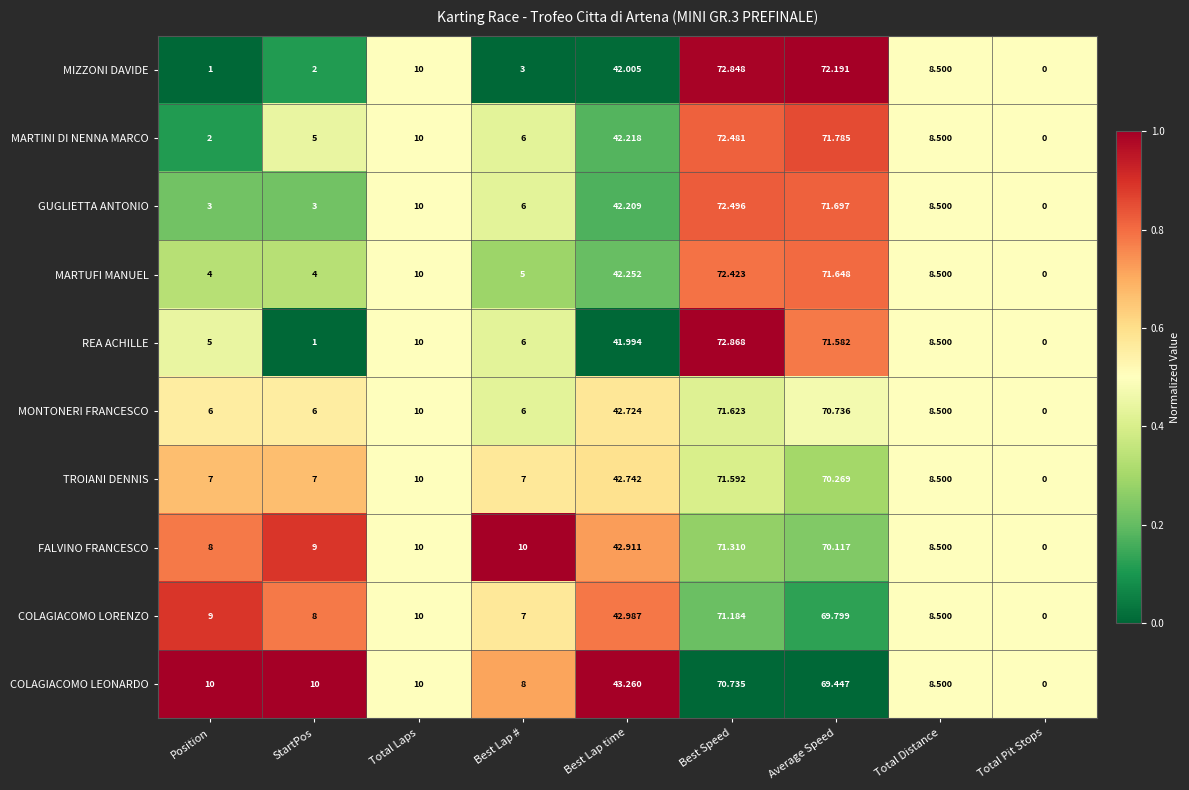

At which label does MIZZONI DAVIDE reach its minimum?

Total Pit Stops